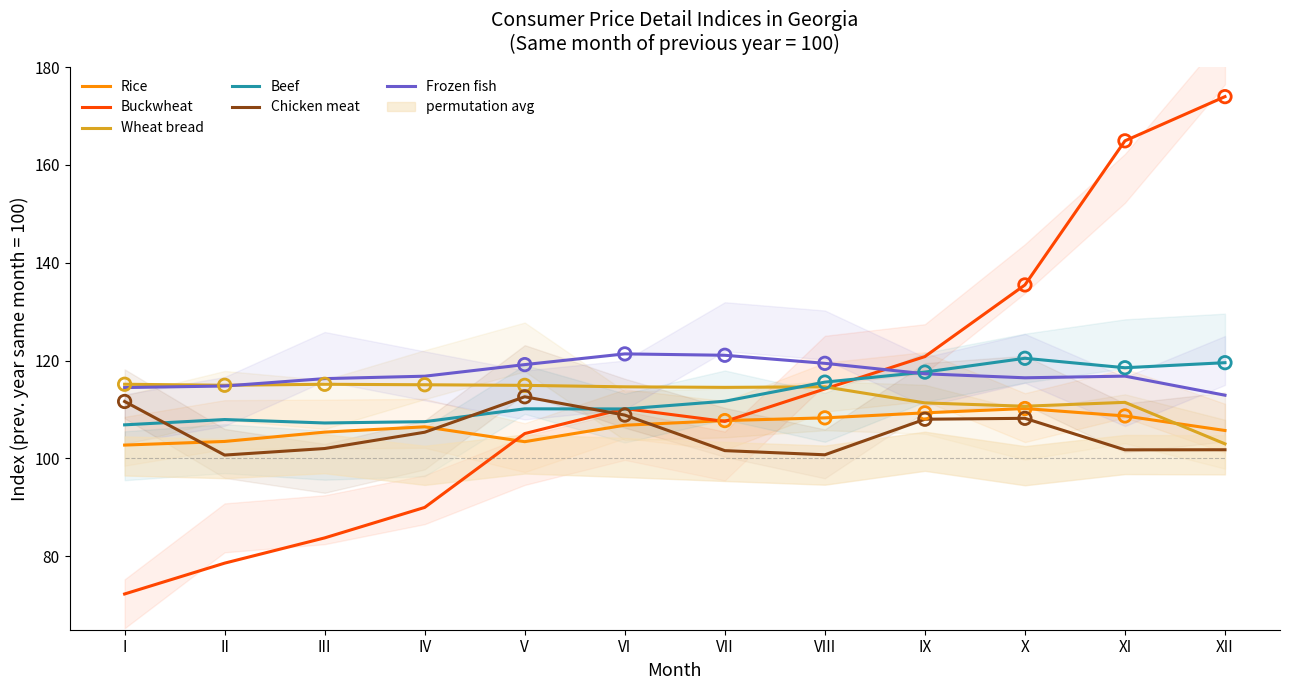

At how many categories does at least one series exceed 139?

2